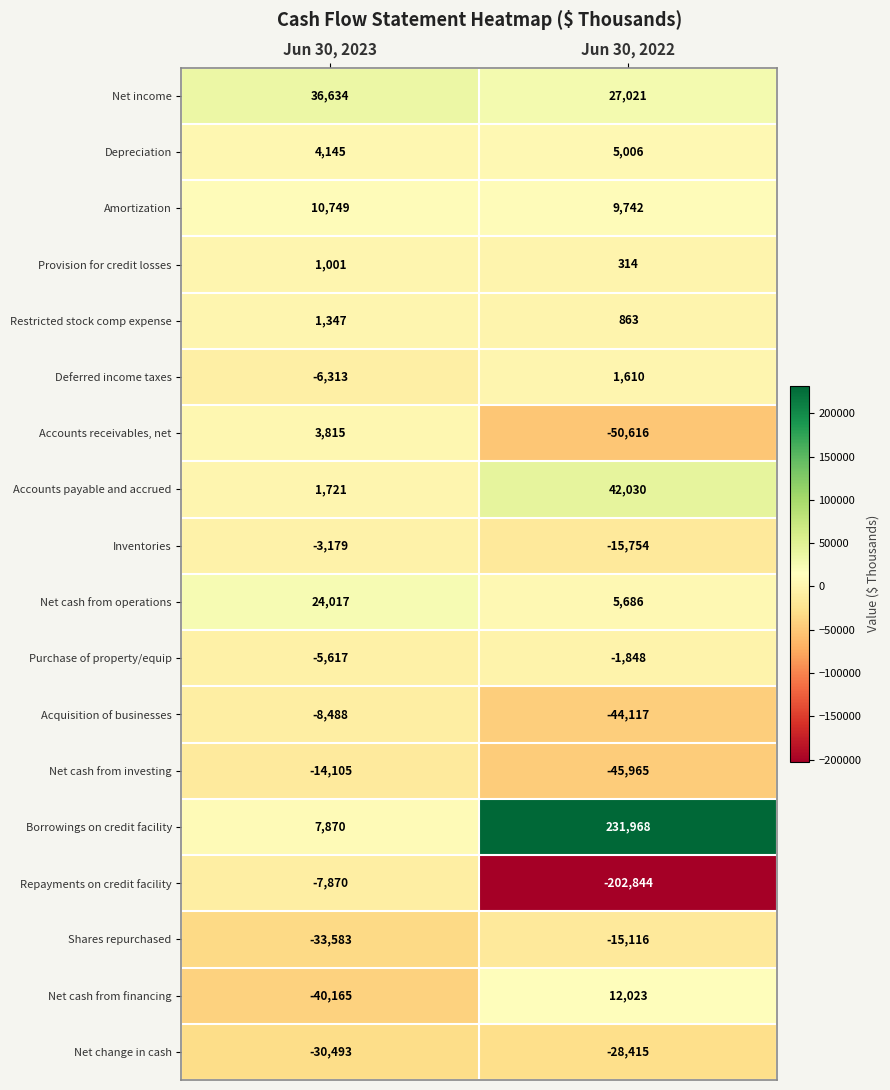

What is the lowest value of the Net cash from financing series?

-40165